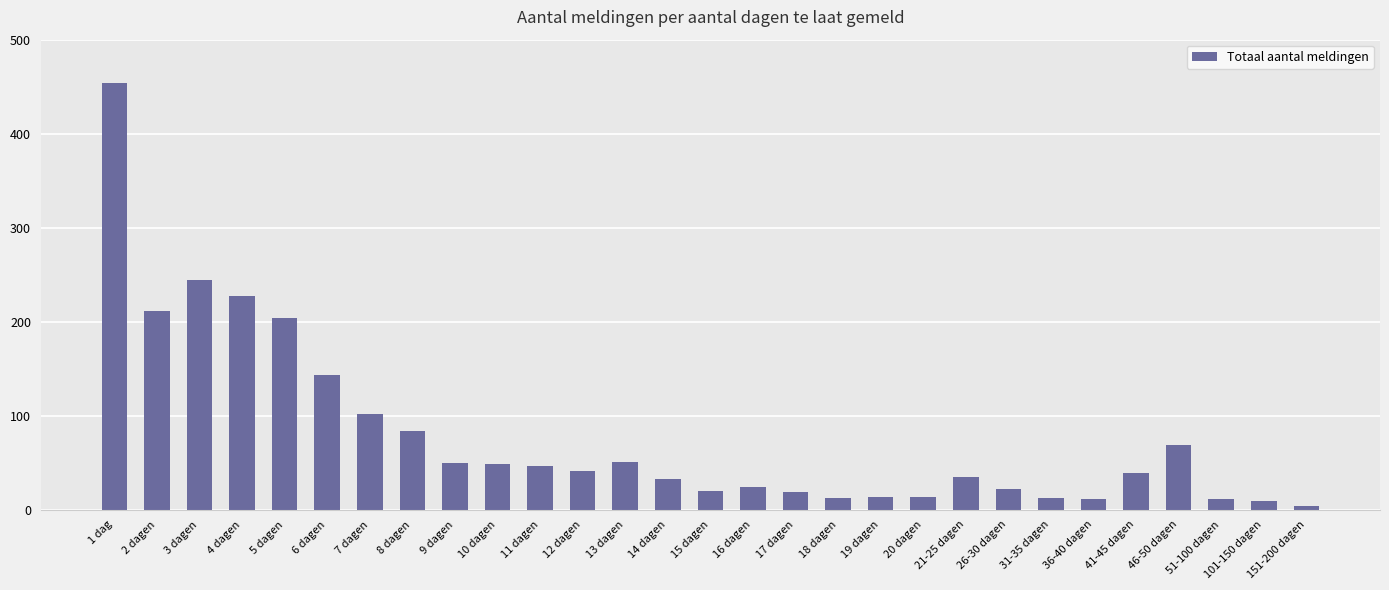

Which category has the lowest value across all series?

151-200 dagen